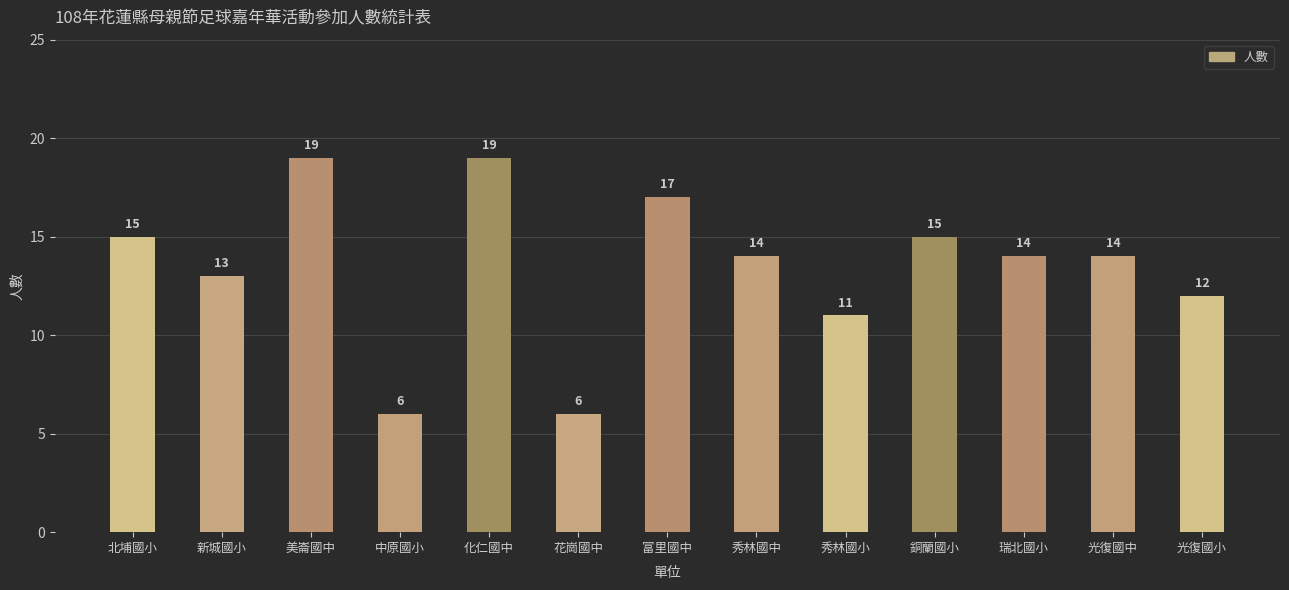

What is the greatest value displayed?

19